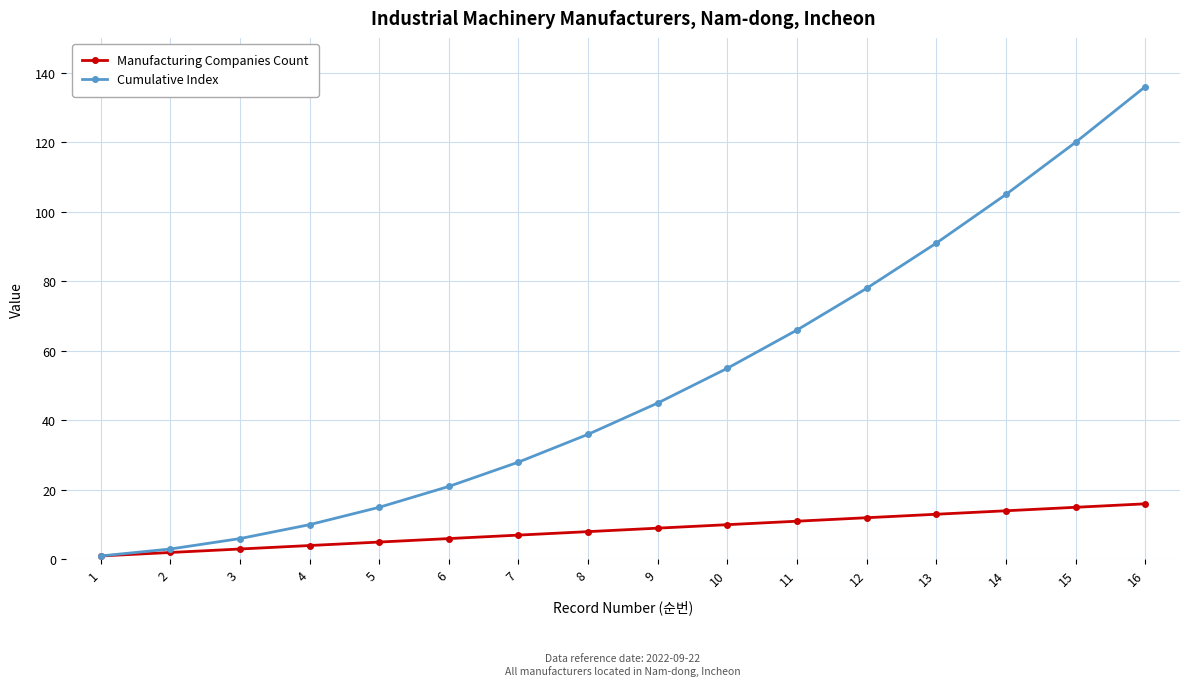

Between 1 and 14, which series saw the biggest shift?

Cumulative Index